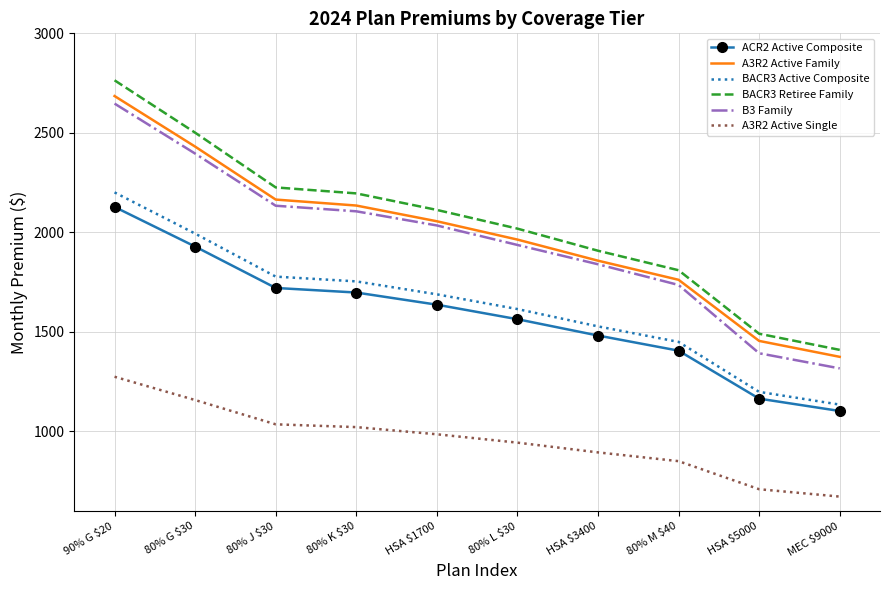

What is the minimum value for A3R2 Active Family?

1375